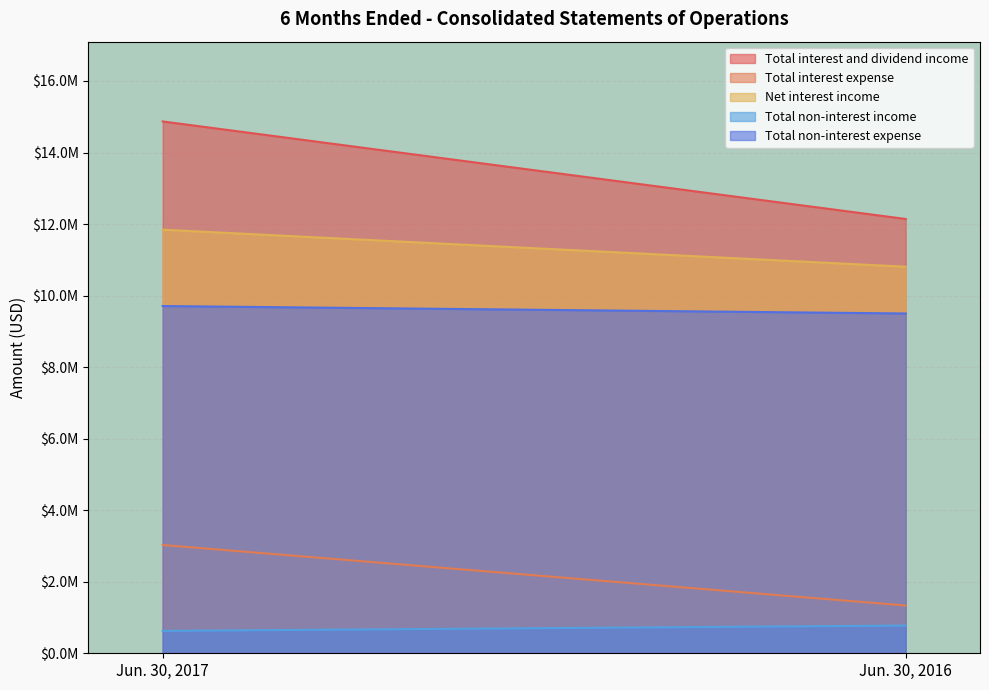

What is the maximum value for Total non-interest expense?

9708000